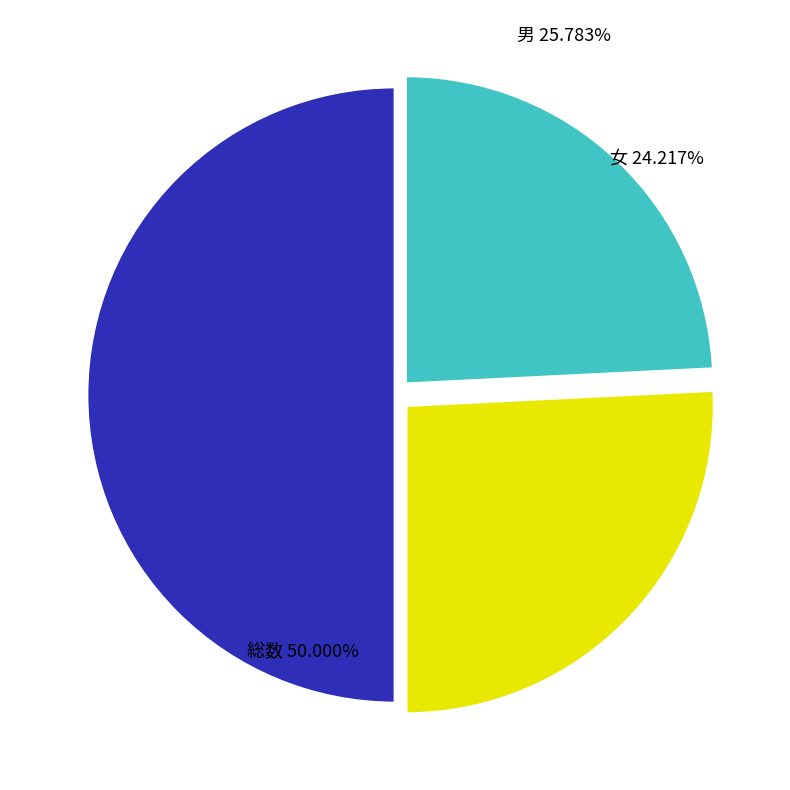

What percentage is the 女 slice, to the nearest percent?

24%